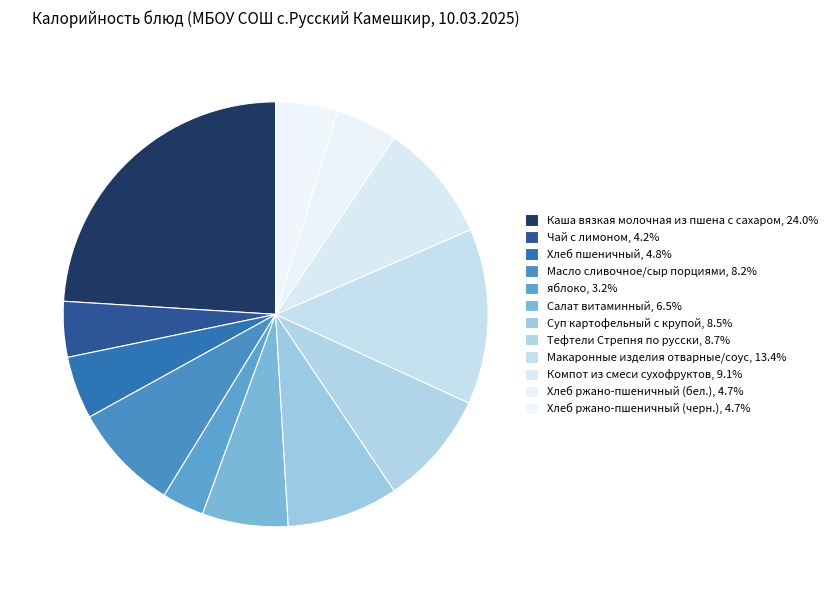

What percentage is NOT represented by Тефтели Стрепня по русски?

91.3%